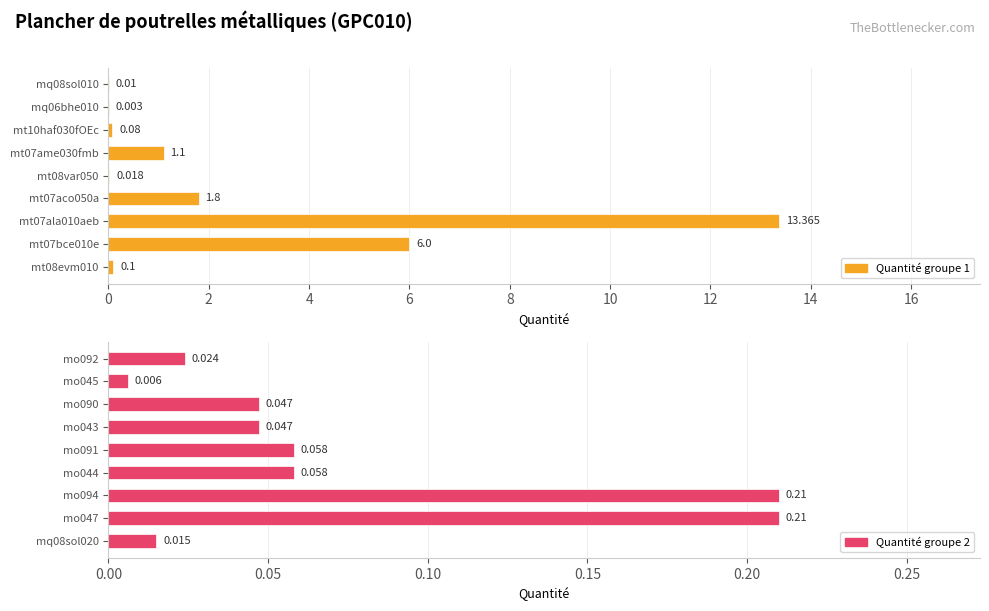

What is the spread (max minus min) of values at 4?

13.2